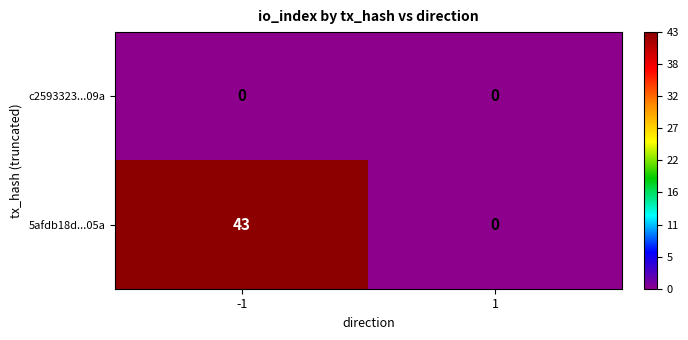

At which category is the sum across all series the highest?

-1